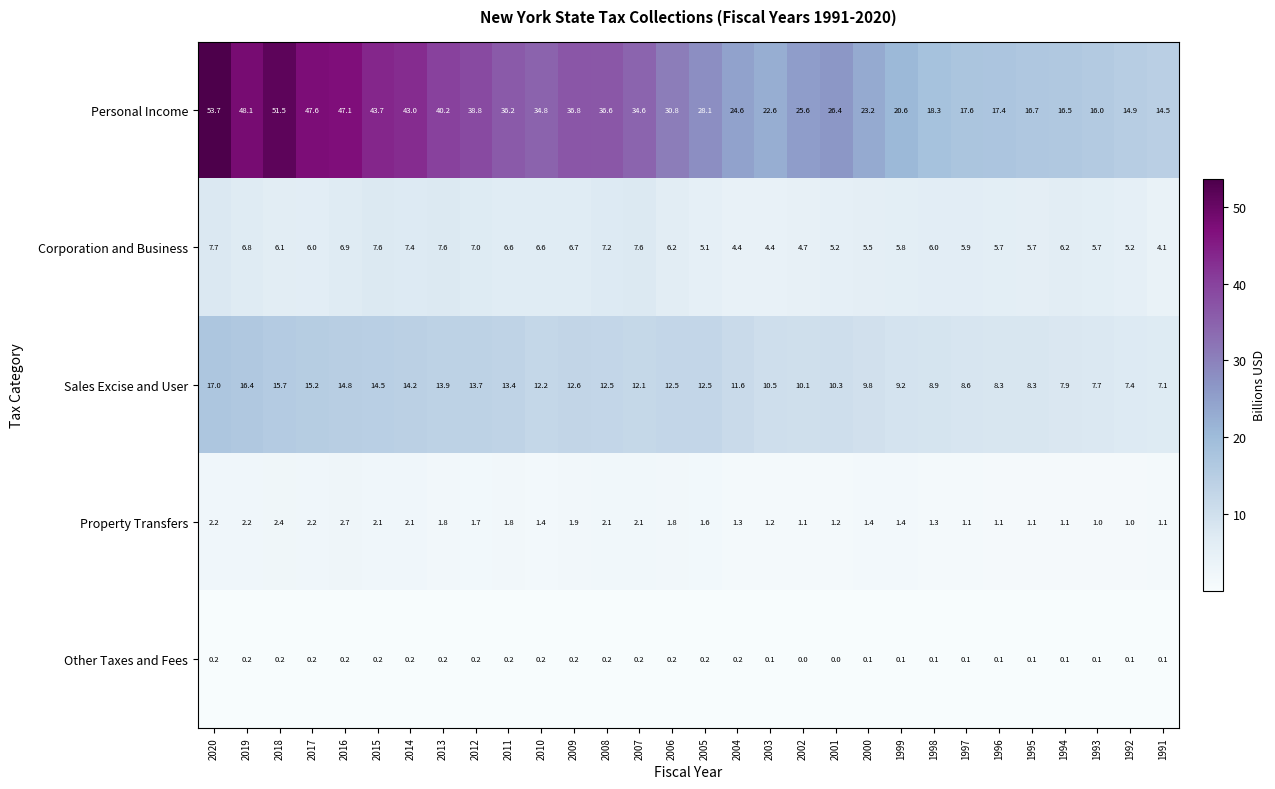

Which series has the largest total across all categories?

Personal Income